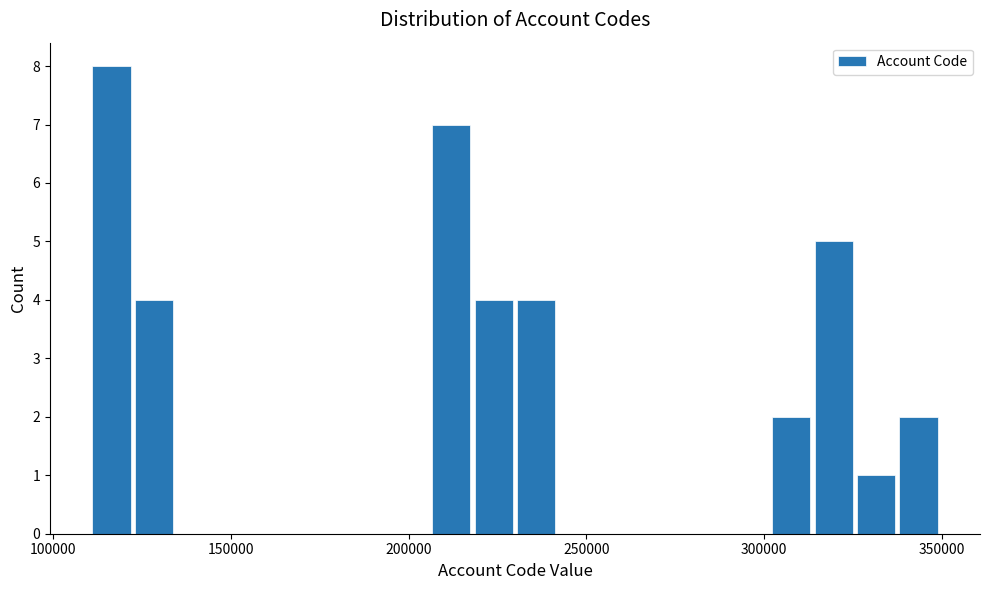

Around what value on the x-axis is the tallest bar? Give the approximate position of its centre, as read against the axis.

115000